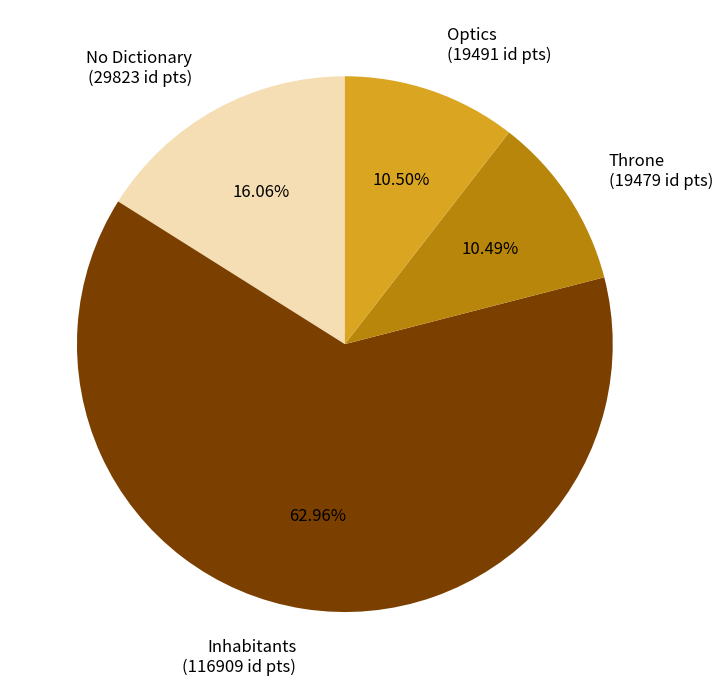

Is there a majority slice in this chart?

Yes